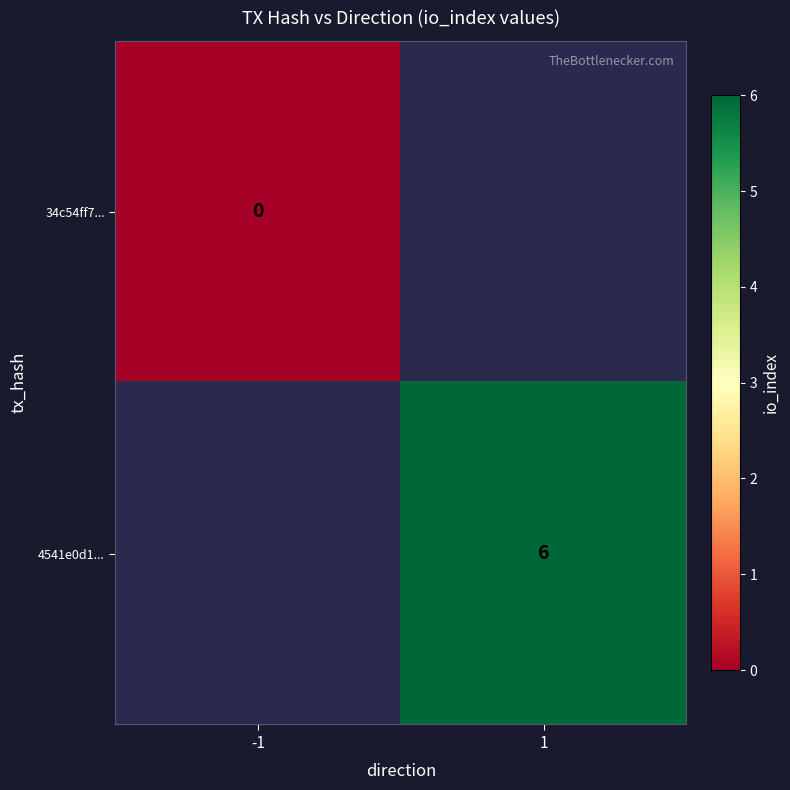

Count the number of data series in this chart.

2